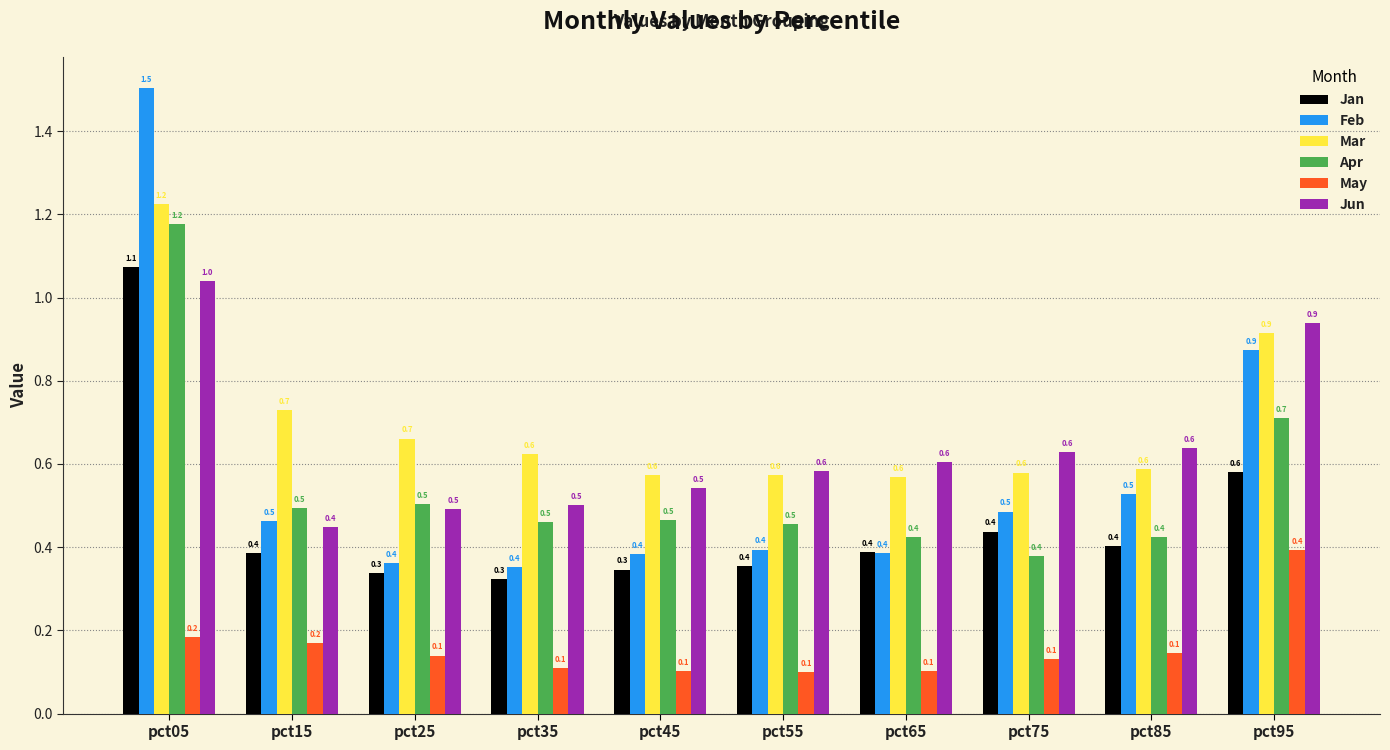

What is the sum of all Jun values?

6.4